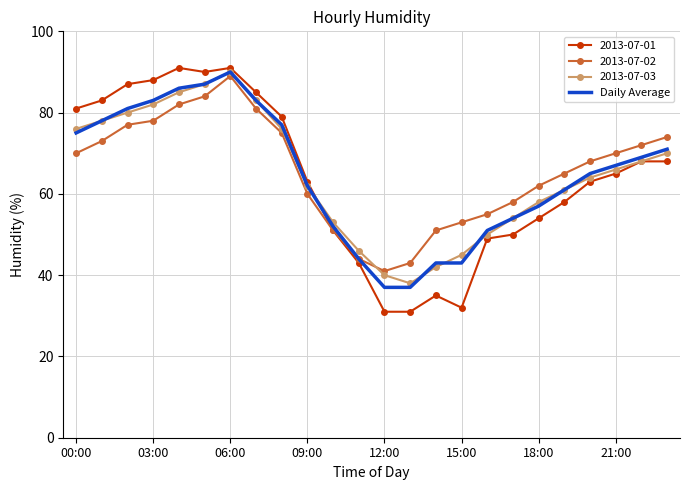

After their last crossing, which series has the higher values: 2013-07-02 or 2013-07-03?

2013-07-02